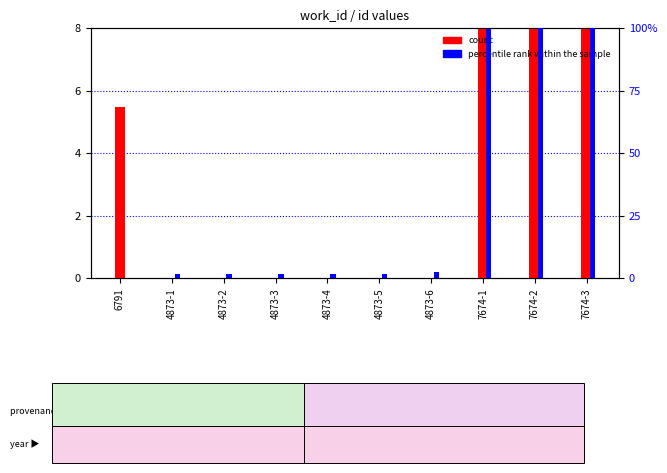

Between 4873-6 and 7674-1, which series saw the biggest shift?

percentile rank within the sample